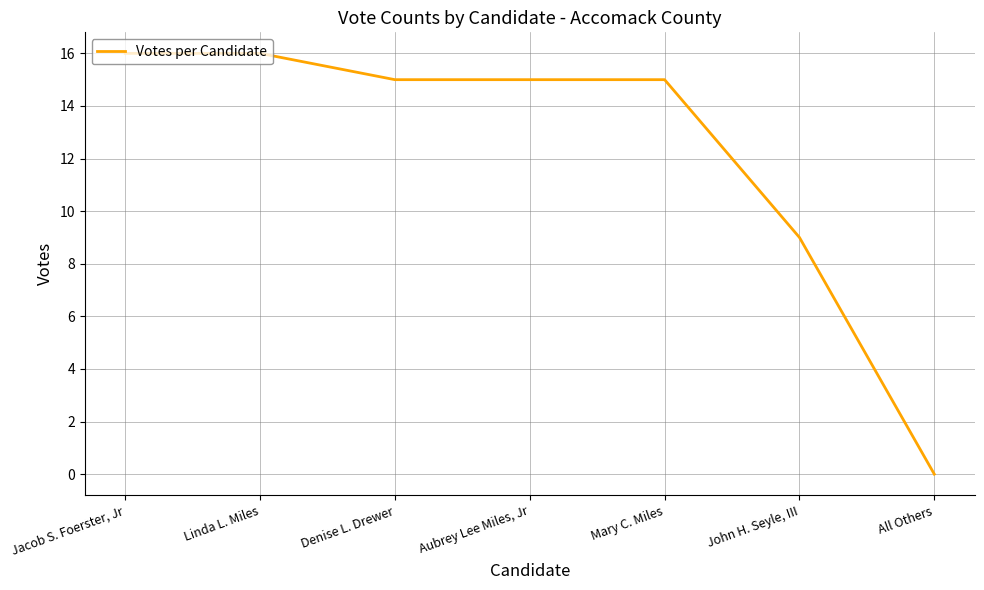

Reading right to left, extract all data points from this chart.

All Others=0	John H. Seyle, III=9	Mary C. Miles=15	Aubrey Lee Miles, Jr=15	Denise L. Drewer=15	Linda L. Miles=16	Jacob S. Foerster, Jr=16